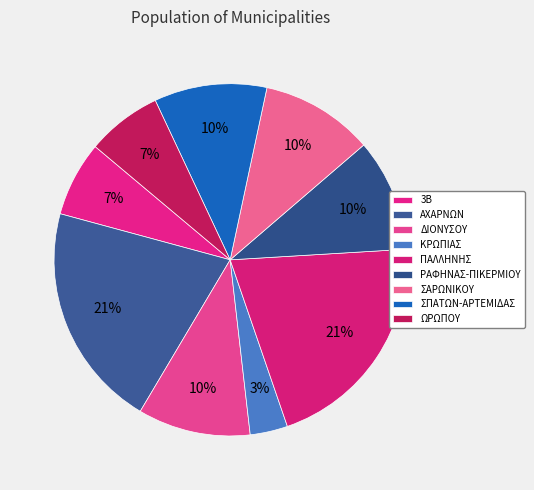

Count the number of slices in the pie.

9